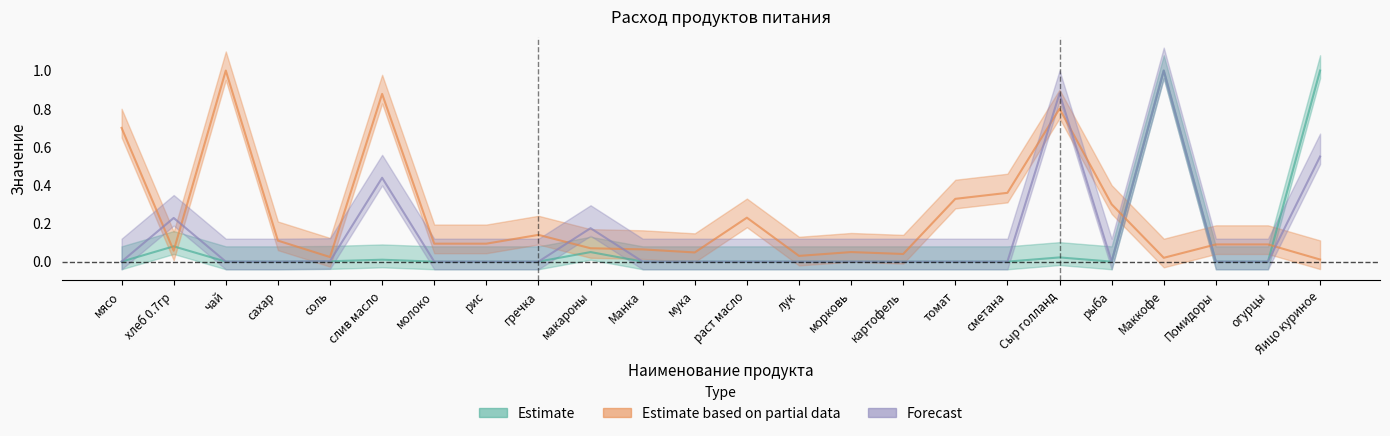

List the labels in order of Сумма (Forecast) value, largest first.

Маккофе, Сыр голланд, Яицо куриное, слив масло, хлеб 0.7гр, макароны, соль, мясо, чай, сахар, молоко, рис, гречка, Манка, мука, раст масло, лук, морковь, картофель, томат, сметана, рыба, Помидоры, огурцы